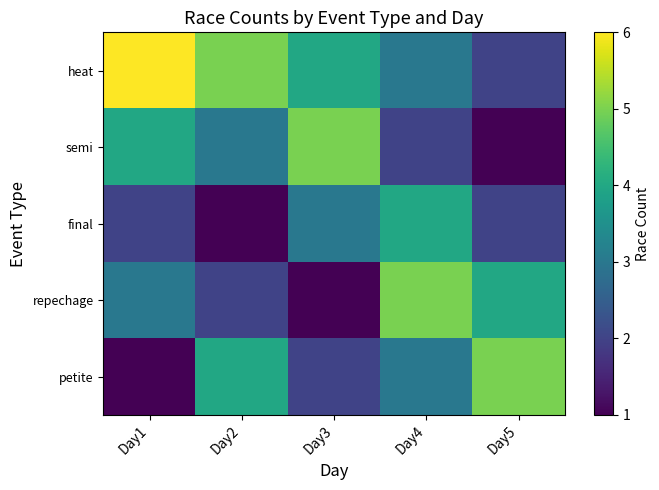

At how many categories does at least one series exceed 3?

5